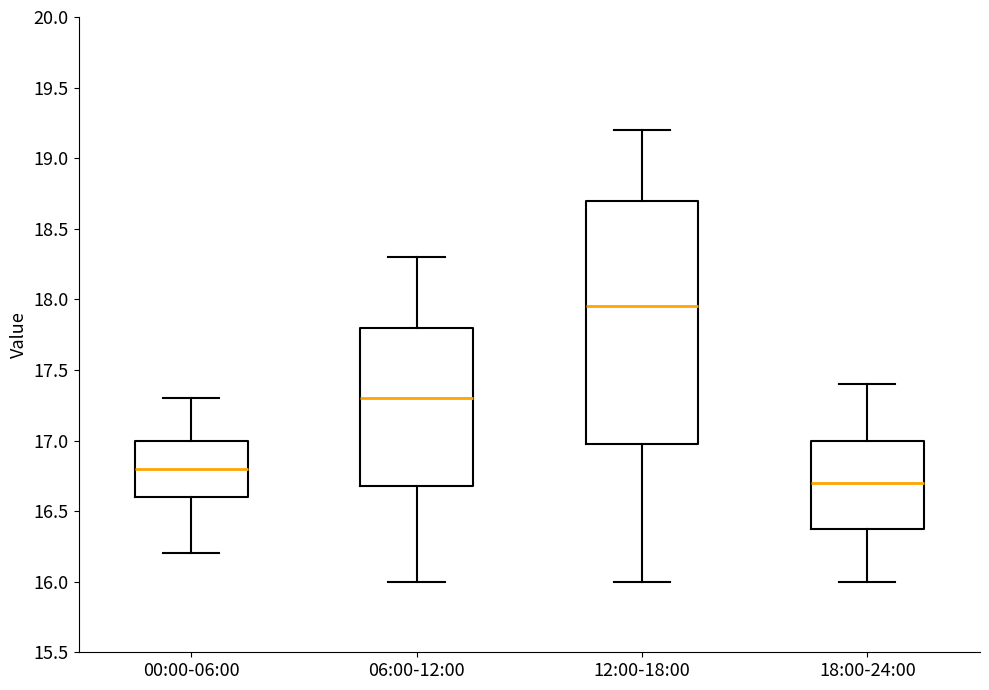

Reading left to right, read every box against the y-axis: the position of its median line, the range the box covers, and the ends of its whiskers. The values are not printed on the chart, so give them approximately, as read against the axis.

00:00-06:00: median 16.80, box 16.60 to 17.00, whiskers 16.20 to 17.30
06:00-12:00: median 17.30, box 16.70 to 17.80, whiskers 16.00 to 18.30
12:00-18:00: median 17.95, box 17.00 to 18.70, whiskers 16.00 to 19.20
18:00-24:00: median 16.70, box 16.40 to 17.00, whiskers 16.00 to 17.40